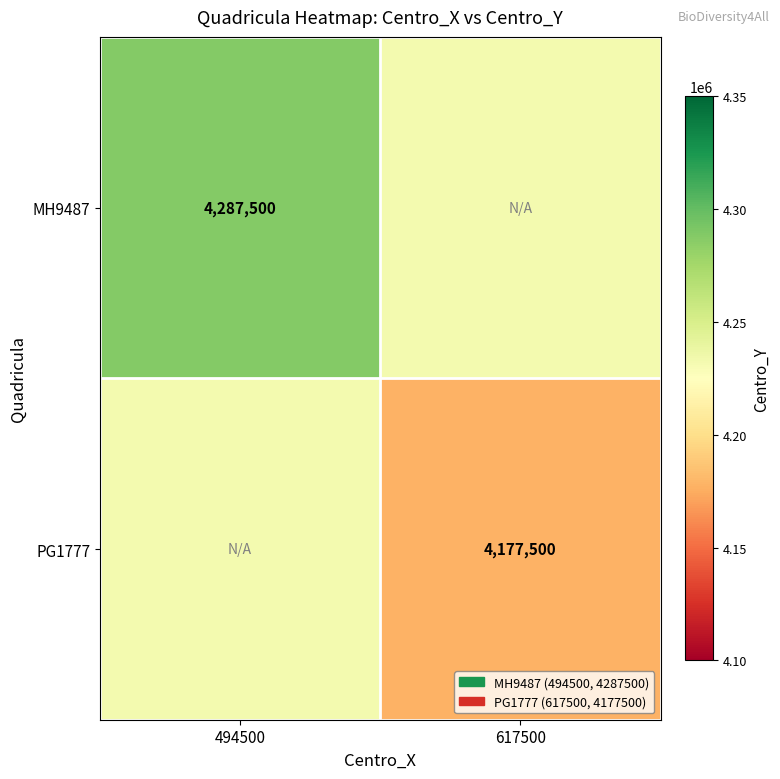

What is the minimum value shown in the chart?

4177500